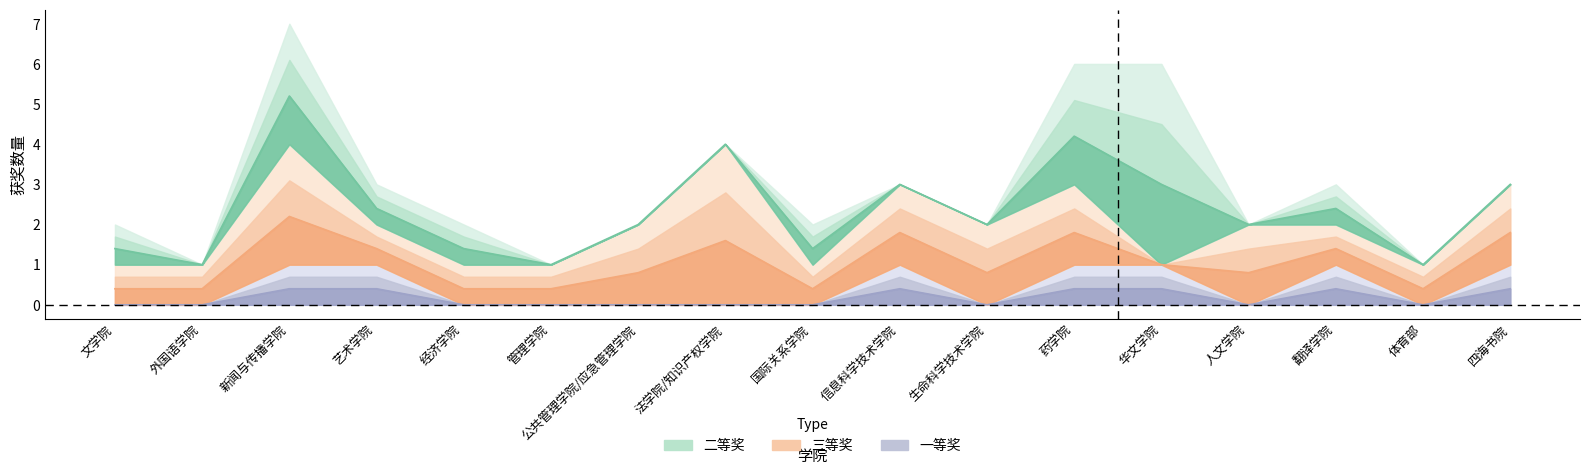

Rank the series at 外国语学院 from highest to lowest value.

三等奖, 二等奖, 一等奖